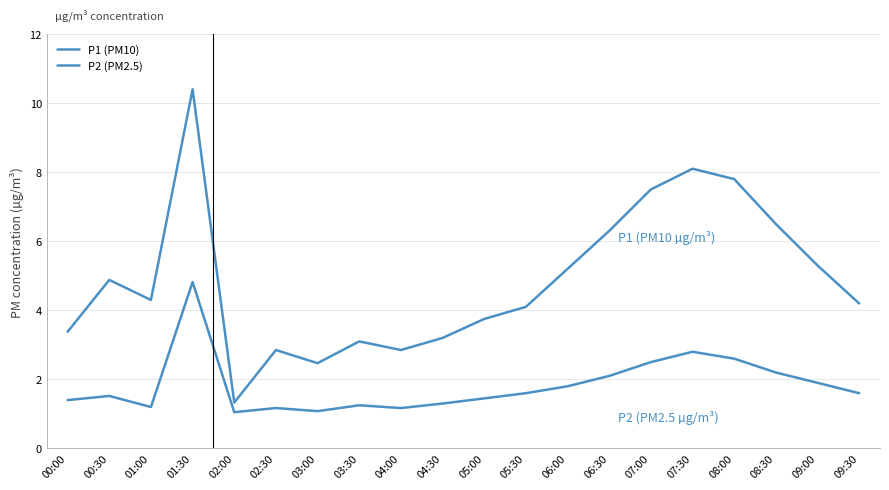

Does the chart have visible grid lines?

Yes